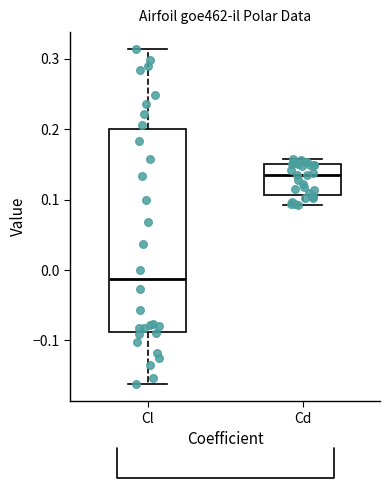

Where is the upper edge of the box for Cd on the y-axis? The values are not printed on the chart, so give them approximately, as read against the axis.

0.15